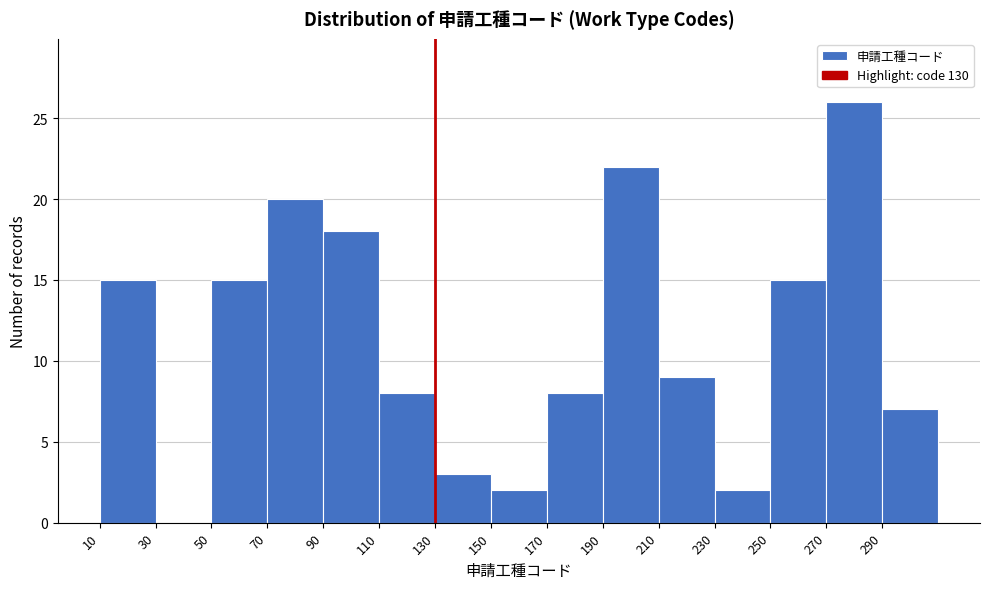

What is the height of the bar covering 250 to 270 on the x-axis? The values are not printed on the chart, so give them approximately, as read against the axis.

15